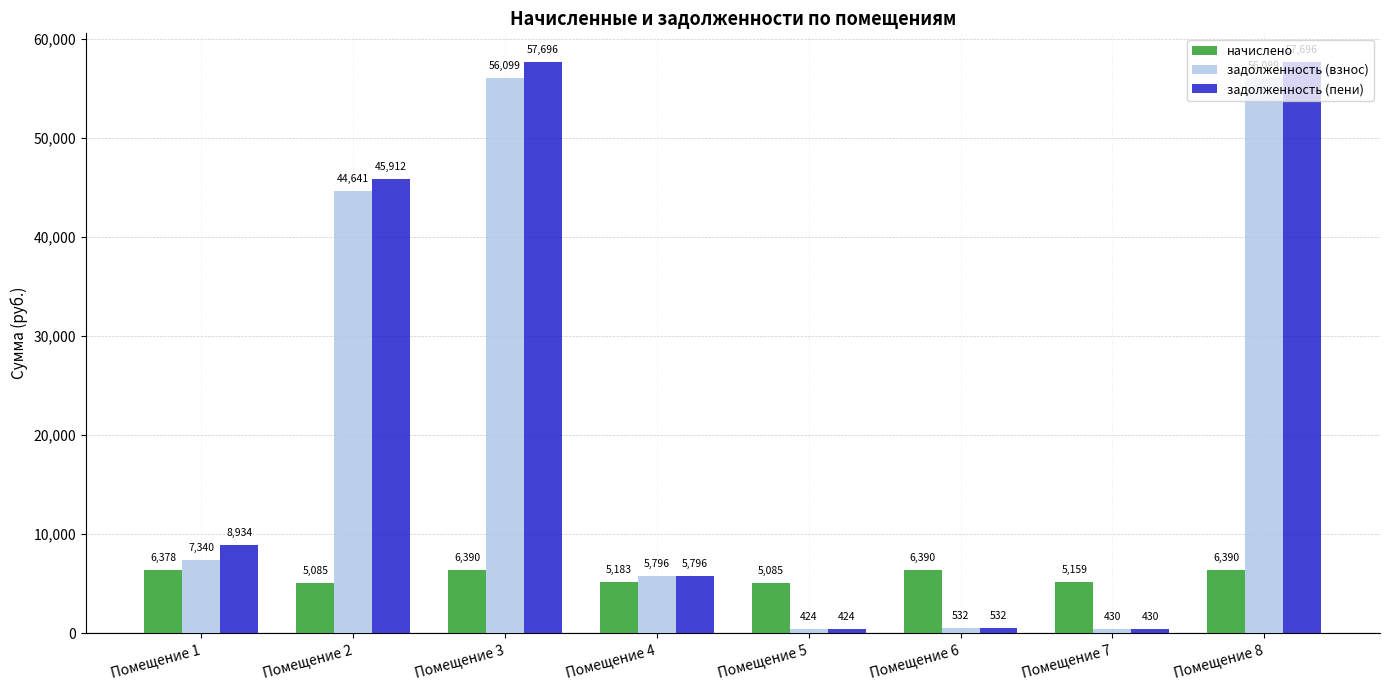

What is the total value across all series at Помещение 5?

5932.4